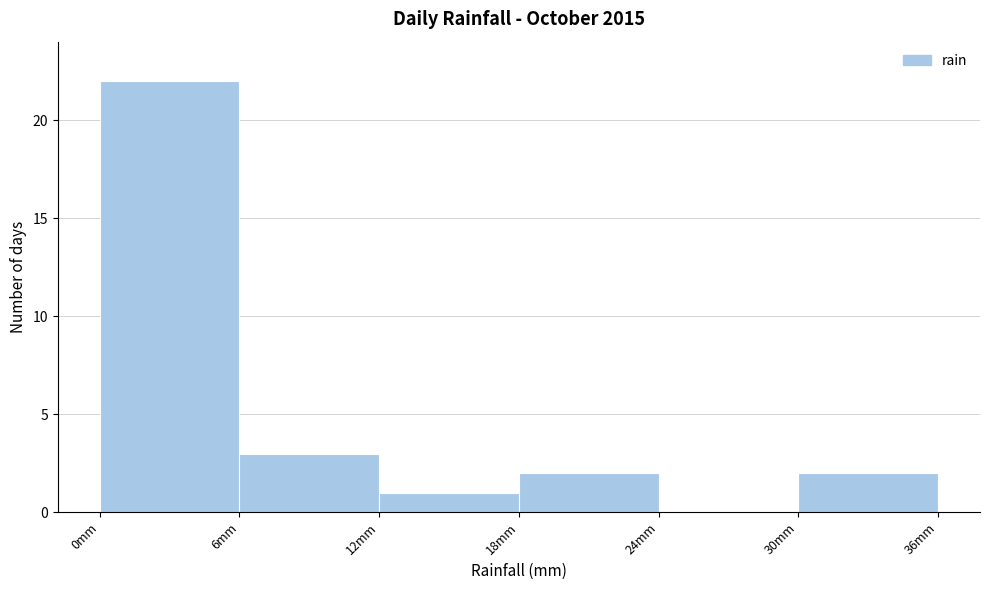

What is the height of the bar covering 6 to 12 on the x-axis? The values are not printed on the chart, so give them approximately, as read against the axis.

3